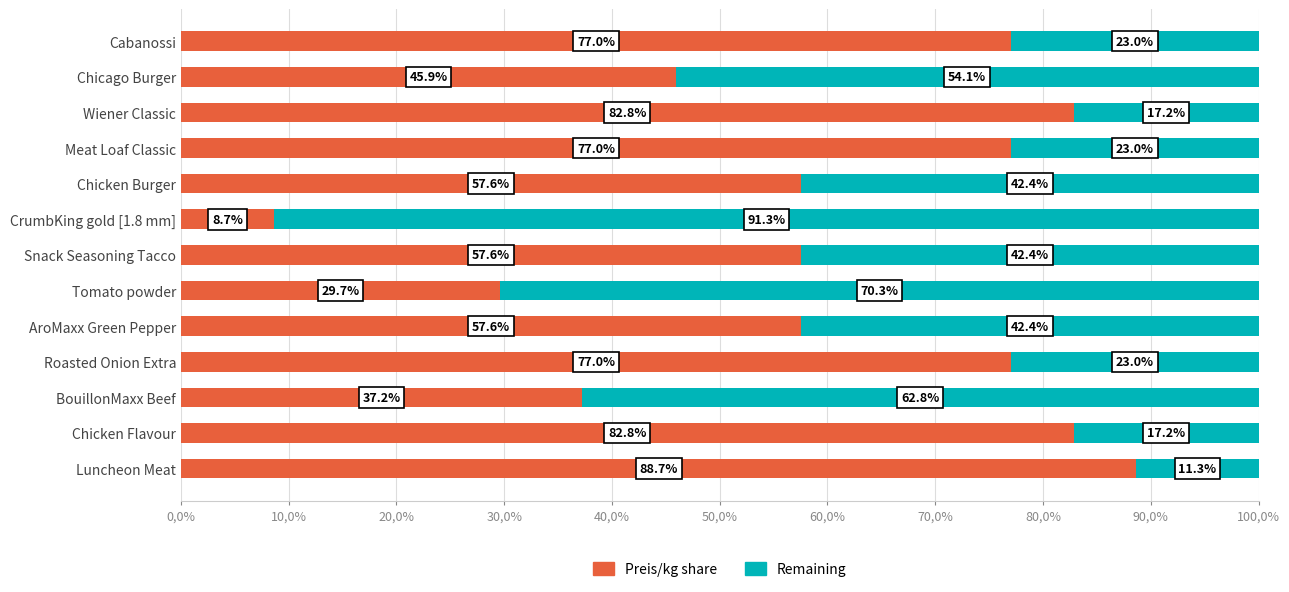

What are all the series names shown in the legend?

Preis/kg share, Remaining